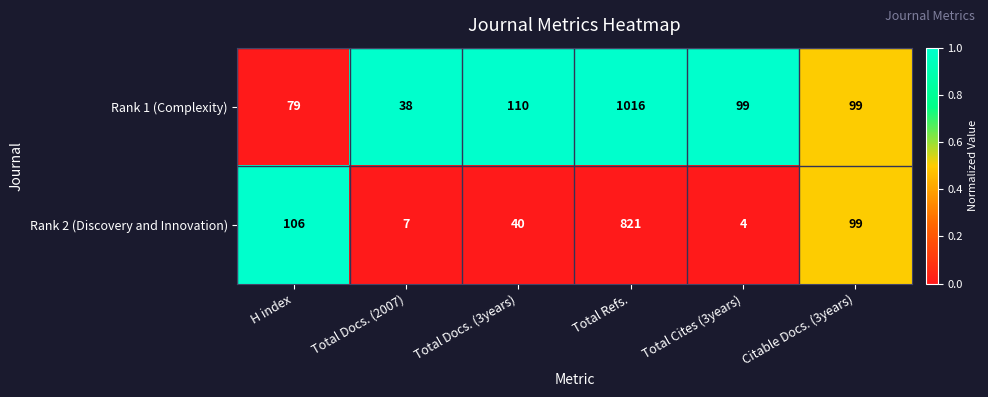

What is the sum of the Rank 2 (Discovery and Innovation) values at Total Cites (3years) and Total Docs. (2007)?

11